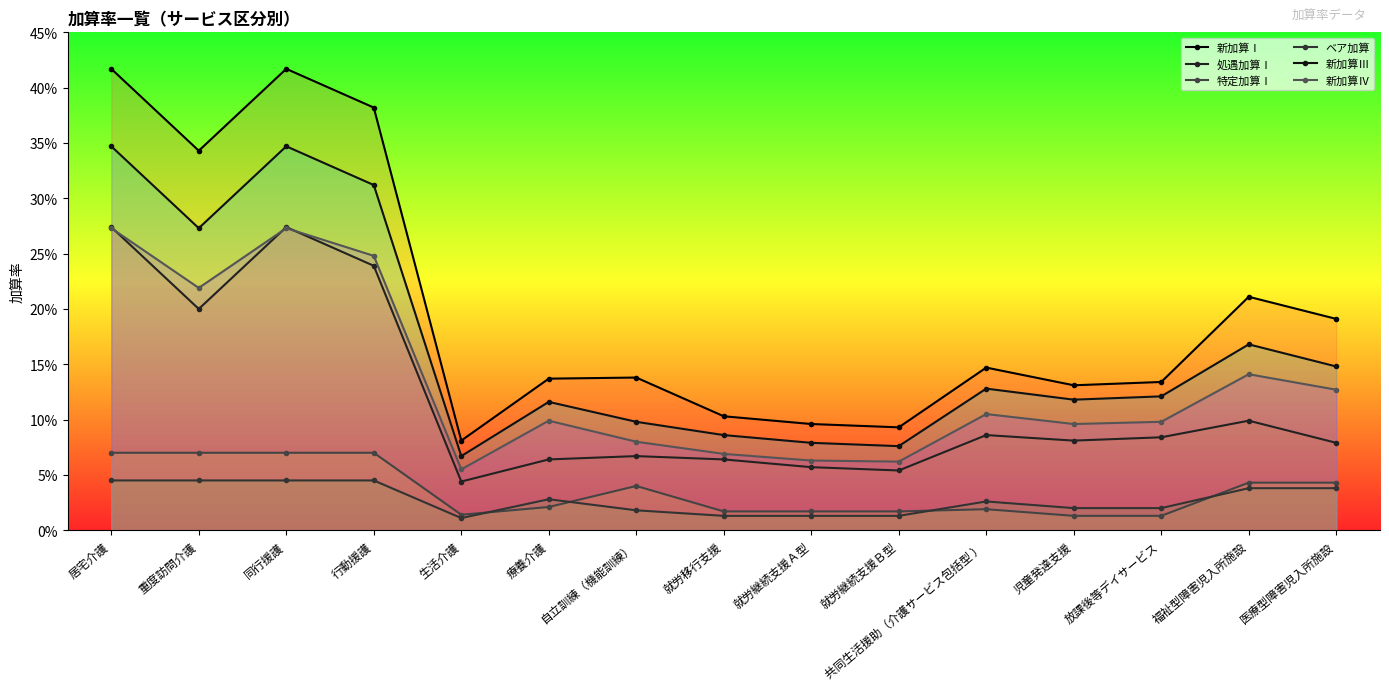

Which series ends up on top after the final intersection of 処遇加算Ⅰ and 新加算Ⅳ?

新加算Ⅳ